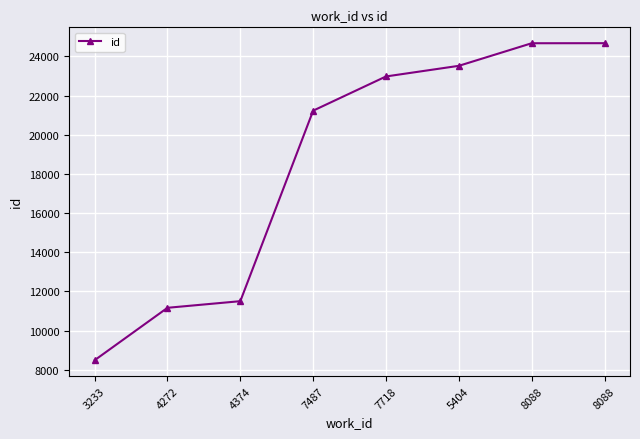

List the labels in order of value, largest first.

8088, 8088, 5404, 7718, 7487, 4374, 4272, 3233